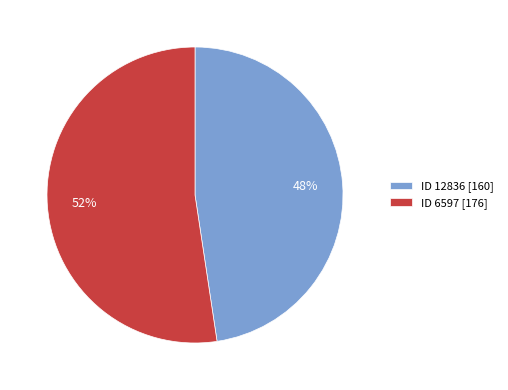

To the nearest percent, what is the average slice percentage?

50%